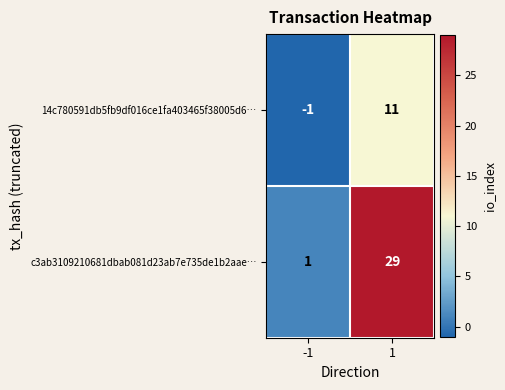

What is the total value across all series at 1?

40